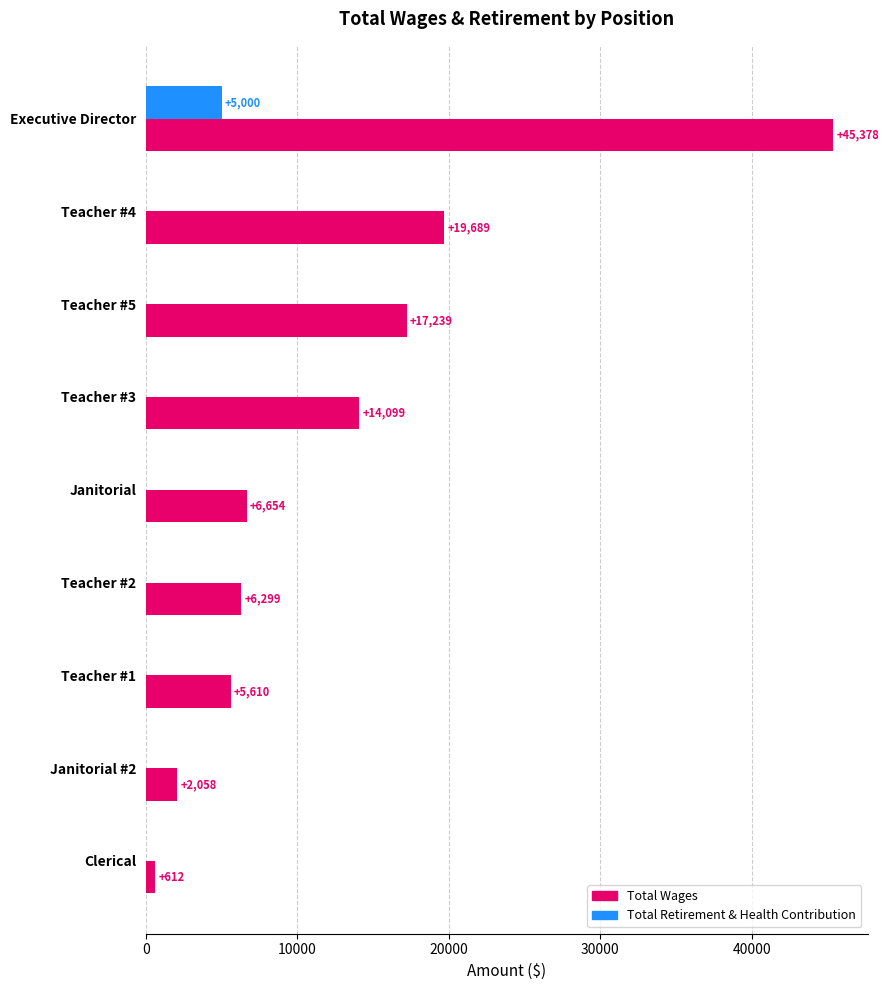

What is the sum of the Total Wages values at Teacher #3 and Teacher #5?

31338